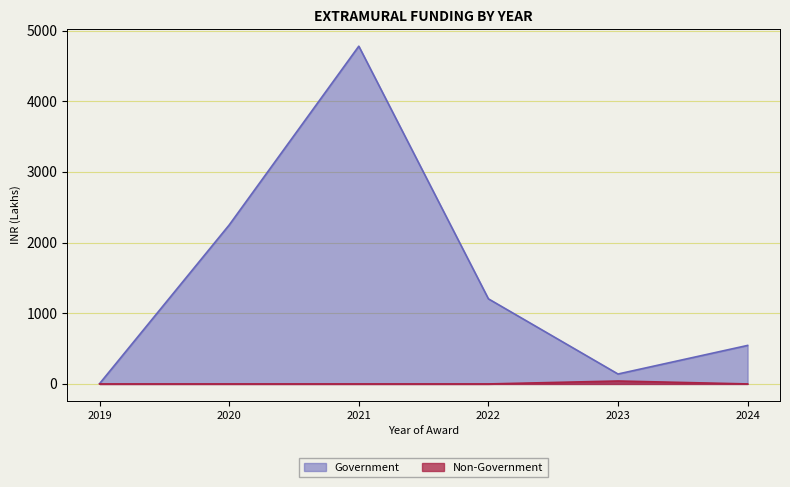

What is the spread (max minus min) of values at 2021?

4780.0